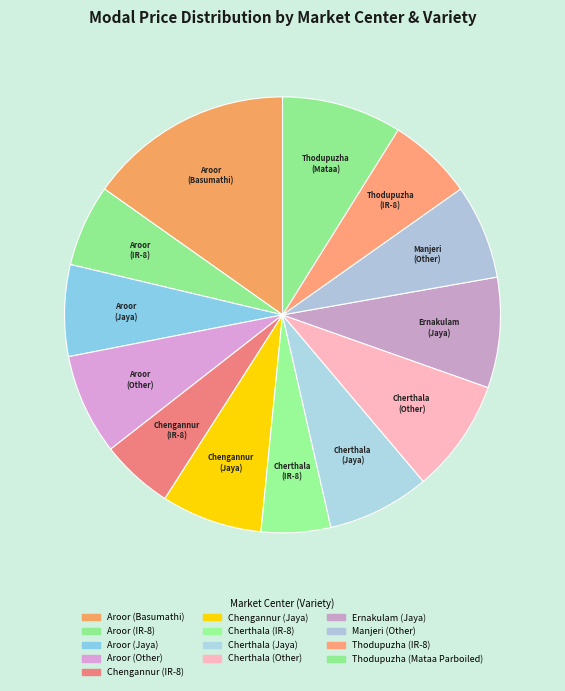

To the nearest percent, what percentage of the pie is Thodupuzha (IR-8)?

6%